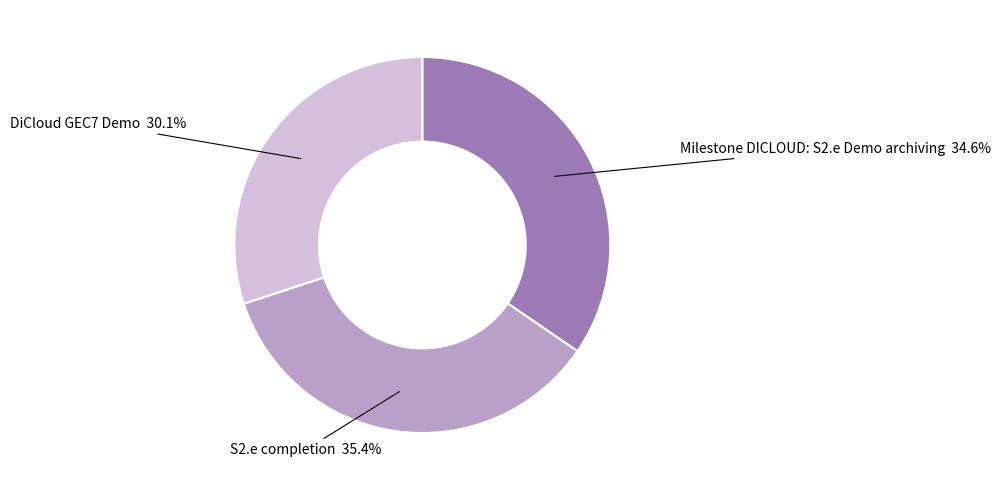

Is there a majority slice in this chart?

No